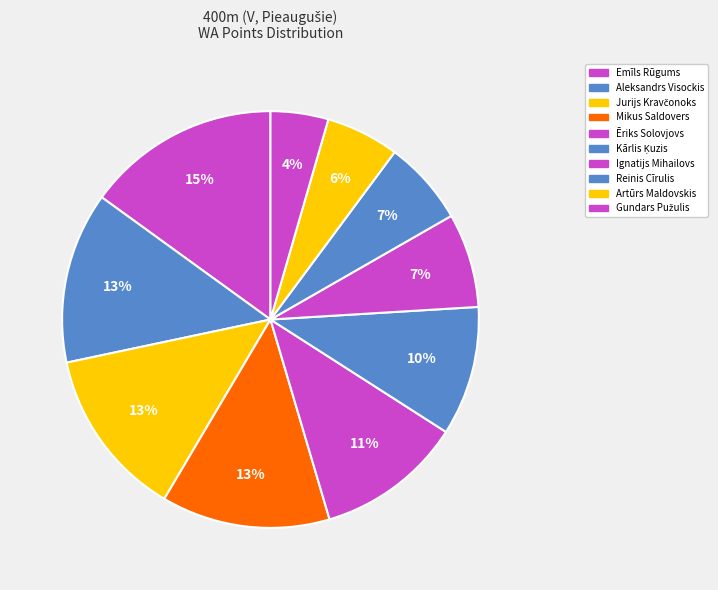

What is the ratio of the value at Kārlis Ķuzis to the value at Ēriks Solovjovs?

0.9